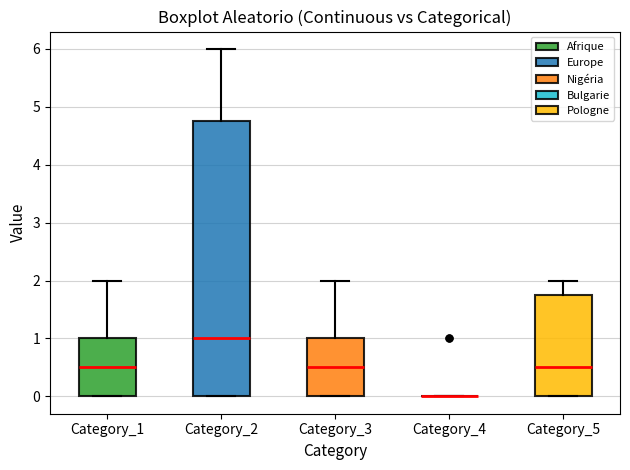

Reading left to right, read every box against the y-axis: the position of its median line, the range the box covers, and the ends of its whiskers. The values are not printed on the chart, so give them approximately, as read against the axis.

Category_1: median 0.5, box 0.0 to 1.0, whiskers 0.0 to 2.0
Category_2: median 1.0, box 0.0 to 4.8, whiskers 0.0 to 6.0
Category_3: median 0.5, box 0.0 to 1.0, whiskers 0.0 to 2.0
Category_4: box collapsed to a line at 0.0, whiskers 0.0 to 0.0
Category_5: median 0.5, box 0.0 to 1.8, whiskers 0.0 to 2.0